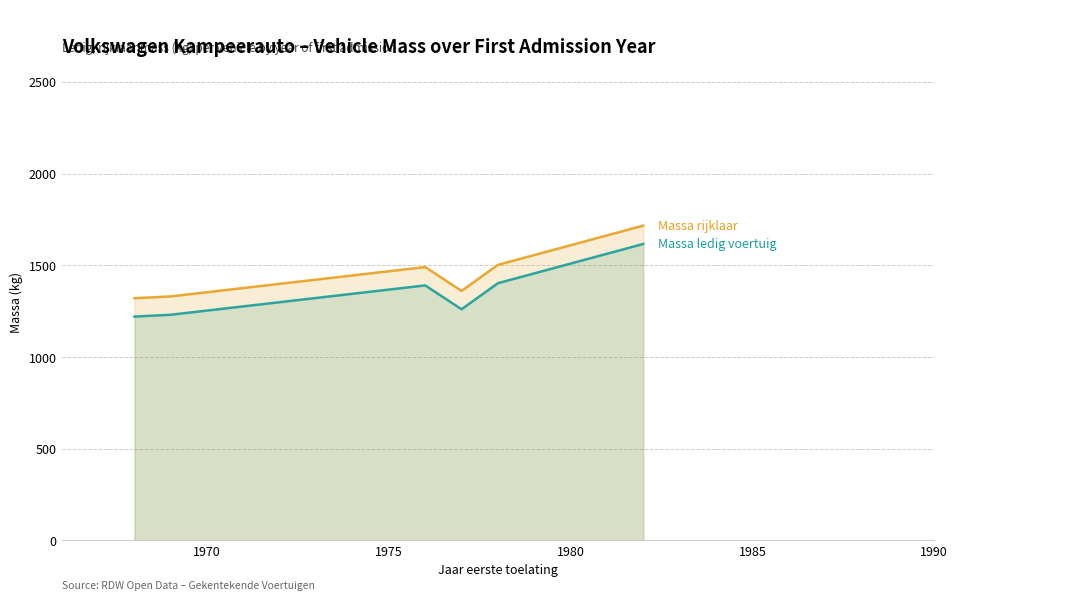

True or false: massa_rijklaar and massa_ledig_voertuig intersect in this chart.

False